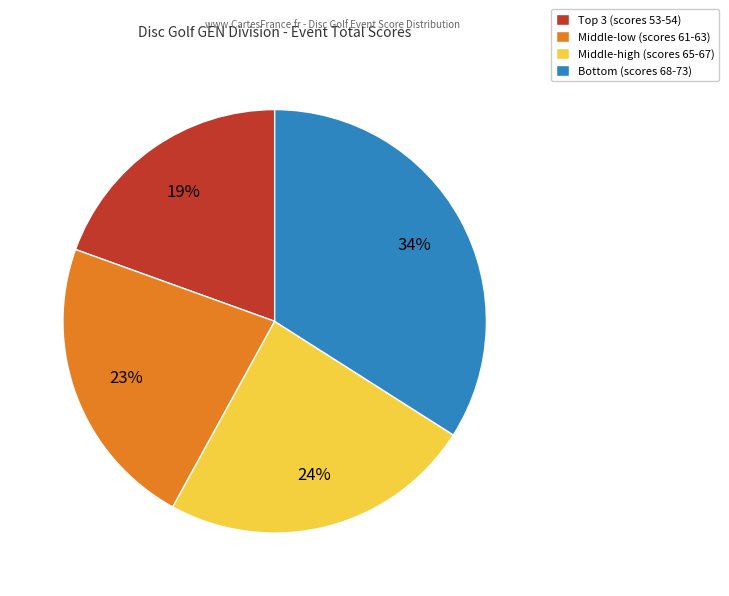

Is there any slice that represents more than half of the pie?

No